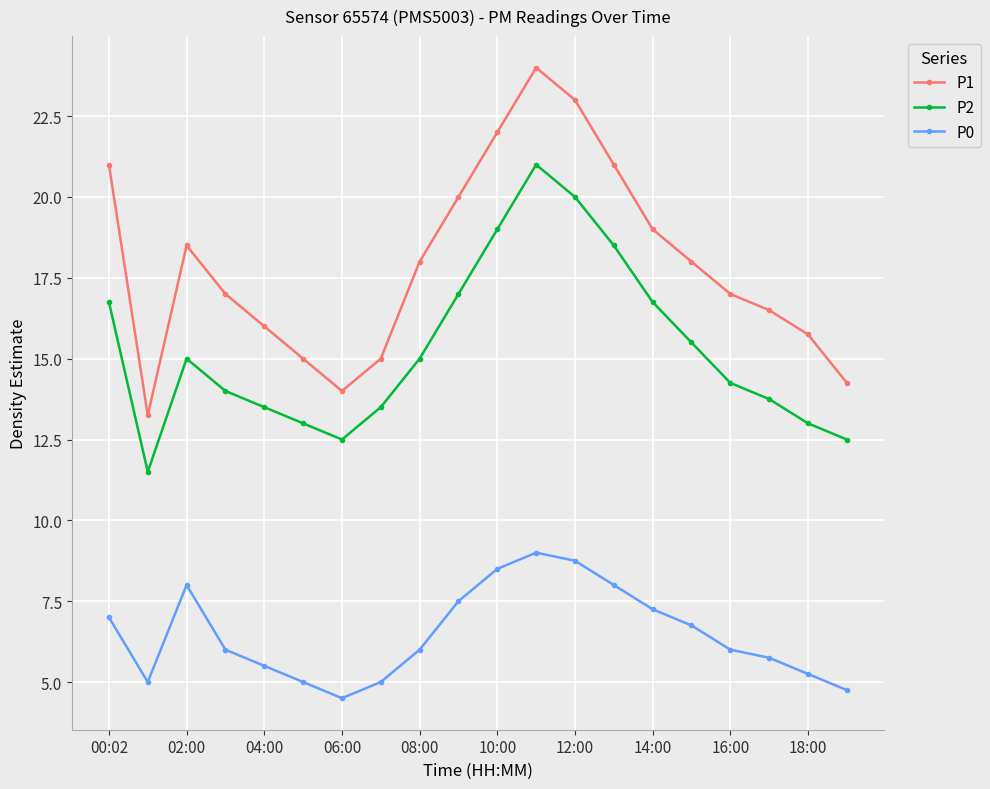

Which series has the largest total across all categories?

P1